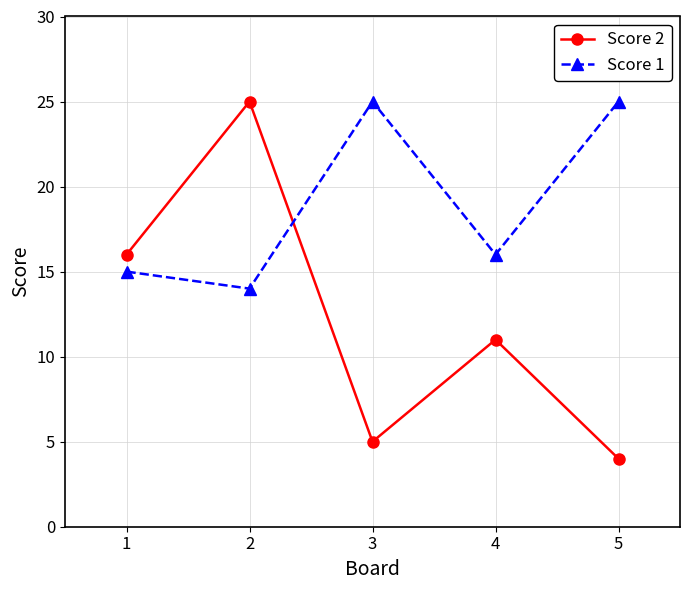

Rank the series at 3 from lowest to highest value.

Score 2, Score 1